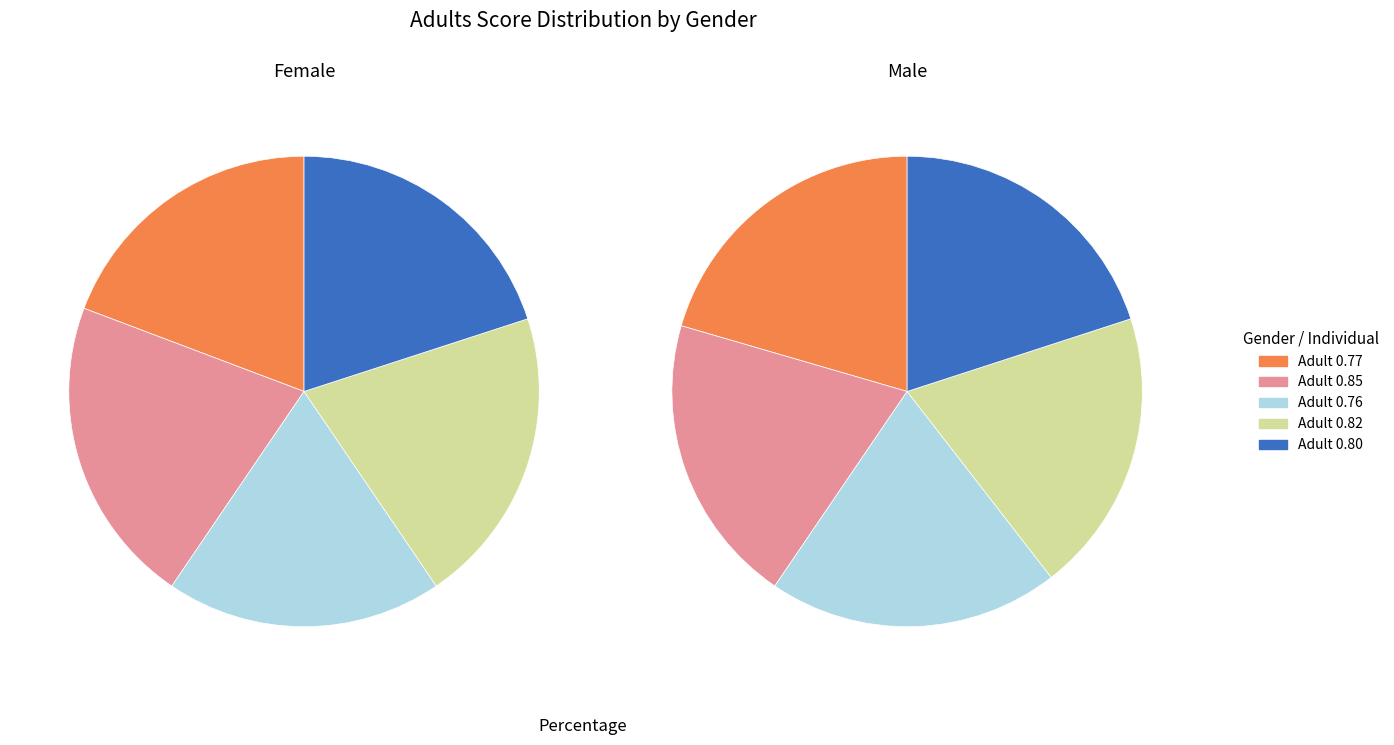

The f slice represents 19% of the pie. True or false?

True